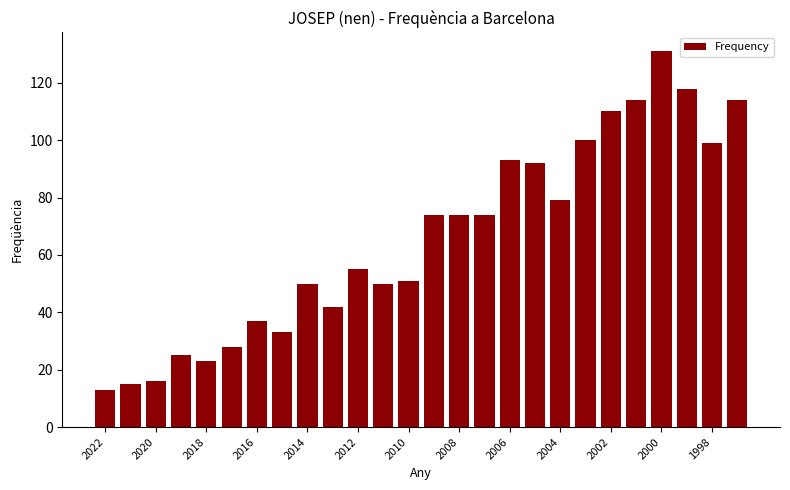

What is the greatest value displayed?

131